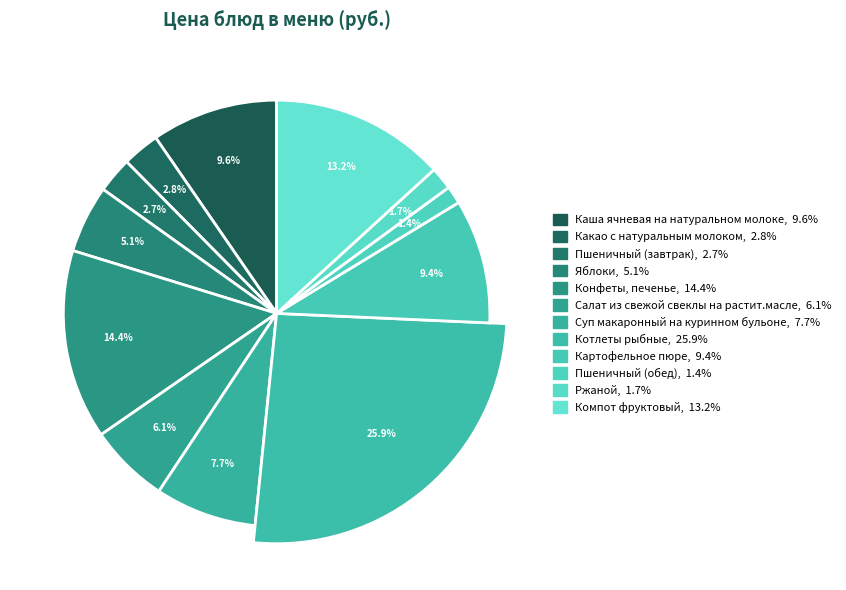

What is the largest slice in the pie chart?

Котлеты рыбные